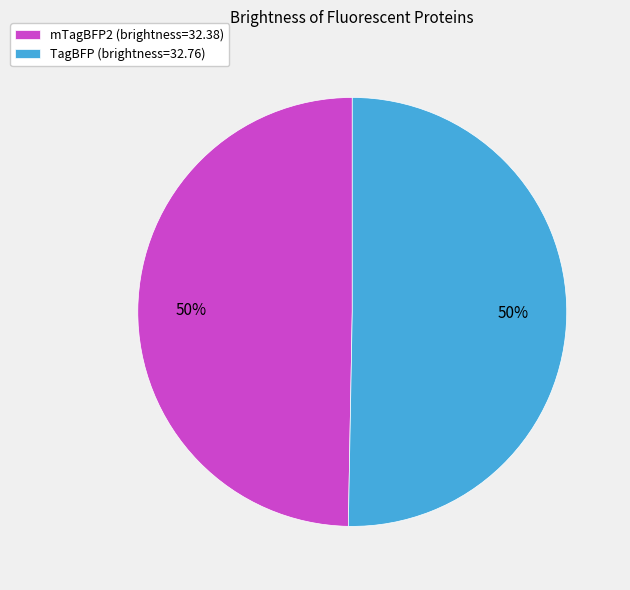

How many segments does this pie chart have?

2